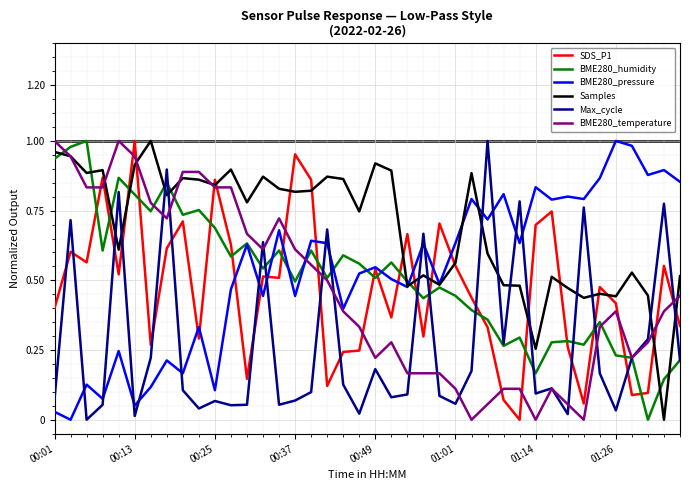

Does the chart have visible grid lines?

Yes